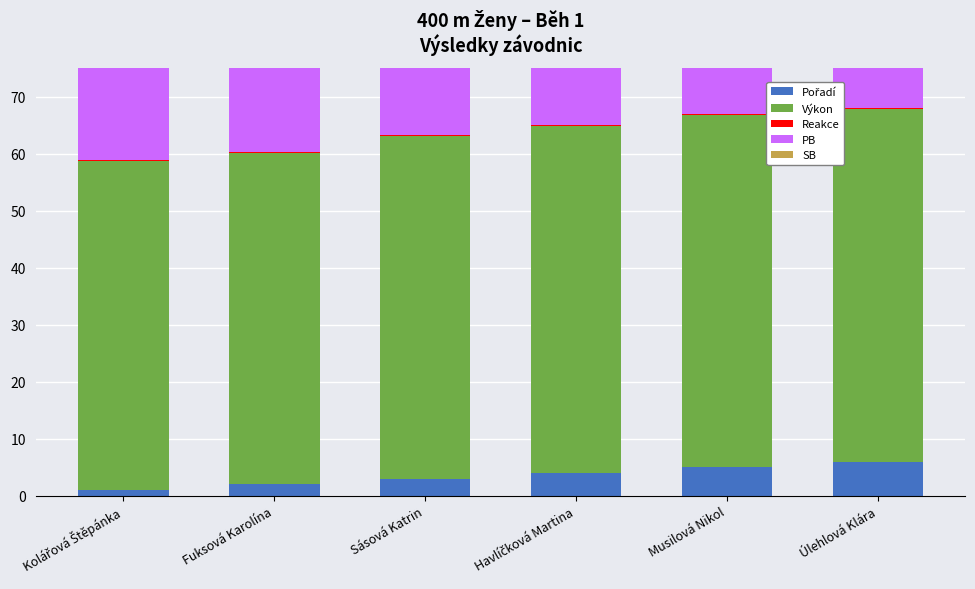

Which category has the highest value across all series?

Musilová Nikol